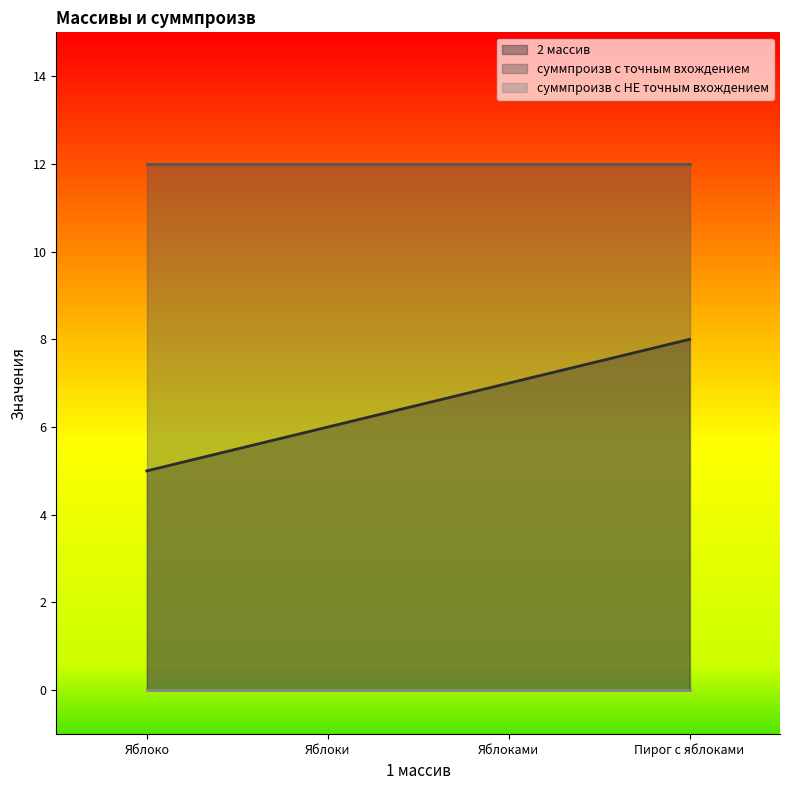

True or false: суммпроизв с НЕ точным вхождением has more than 2 points higher than both neighbors.

False